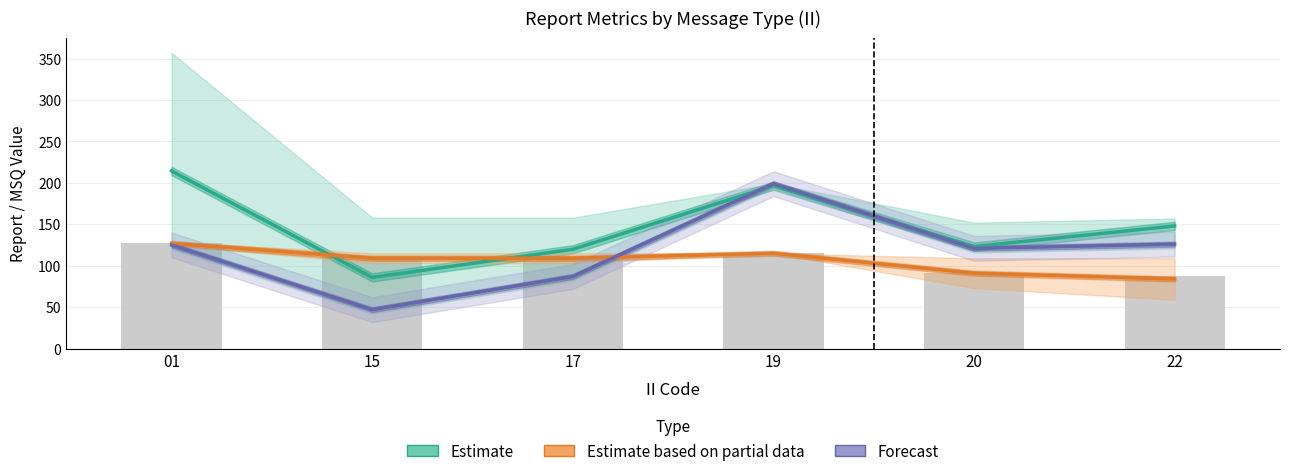

Which series has the largest range (max minus min)?

Forecast